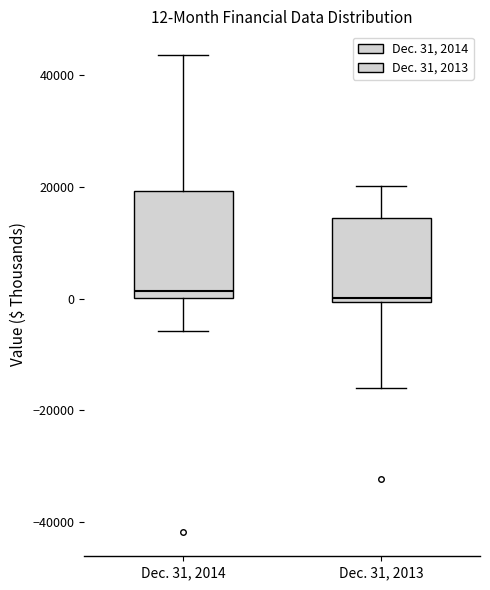

Which box is the tallest, from its lower edge to its upper edge?

Dec. 31, 2014